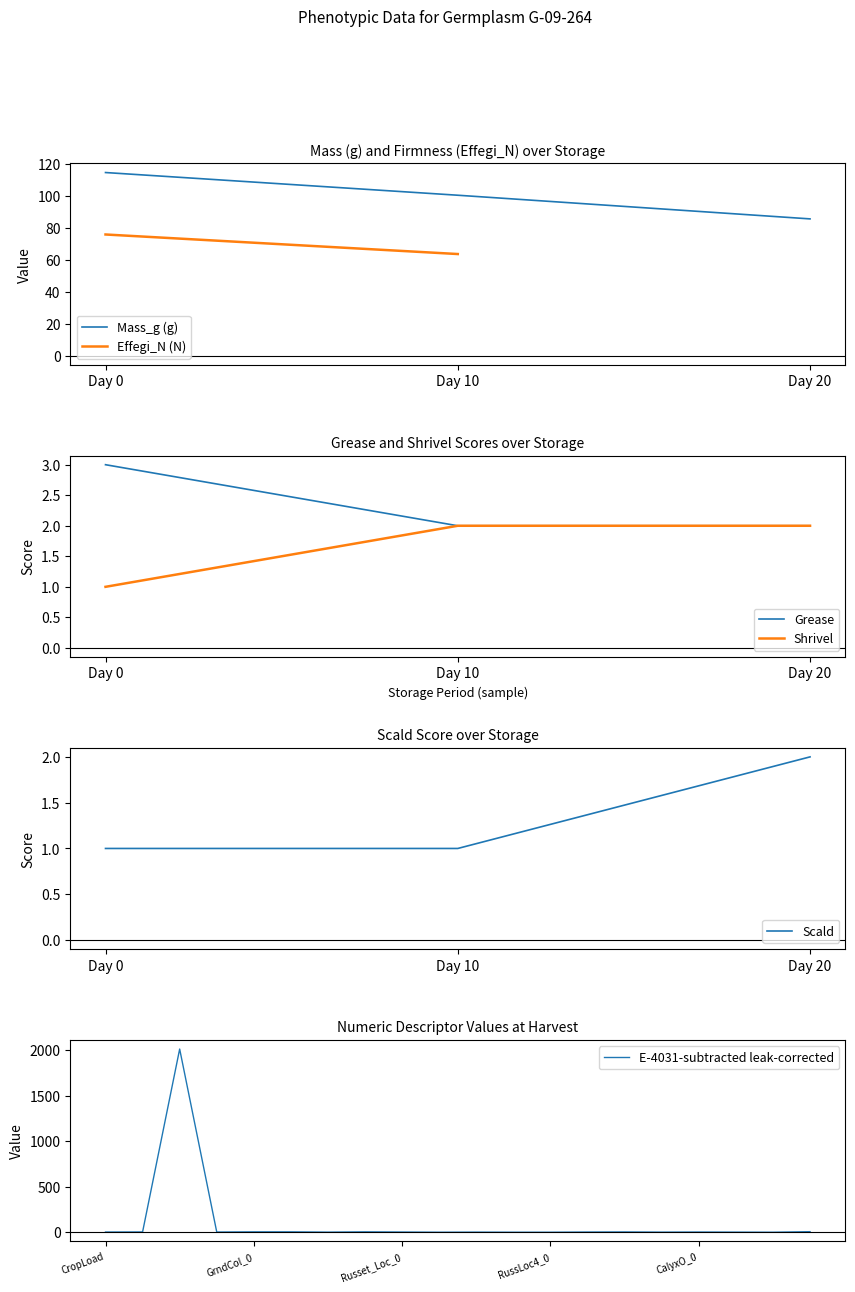

The Mass_g series shows 114.6 at Day 0. True or false?

True